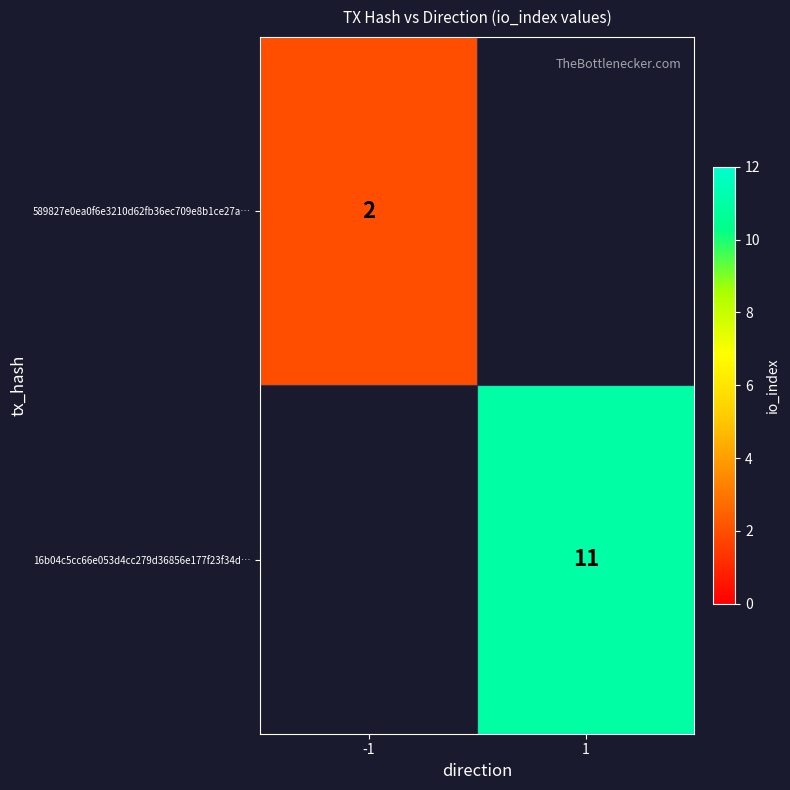

The 16b04c5cc66e053d4cc279d36856e177f23f34d… series shows 11 at 1. True or false?

True